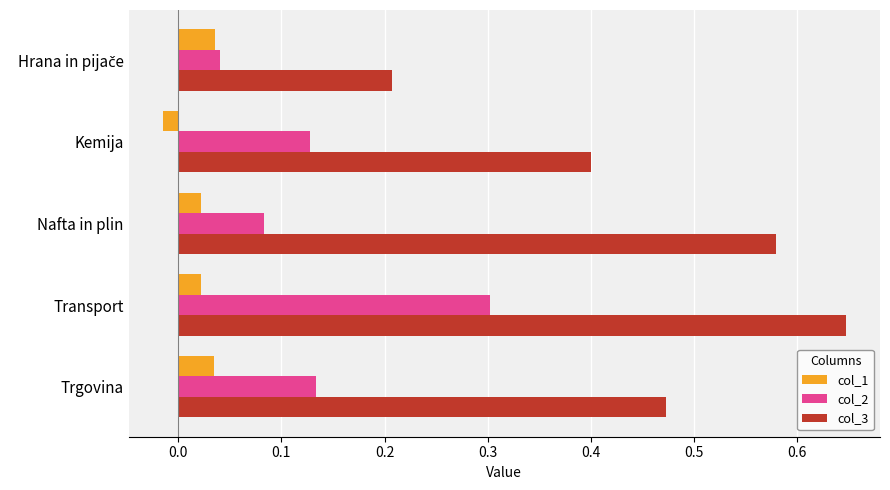

Count the col_1 values in the range 0 to 1.

4